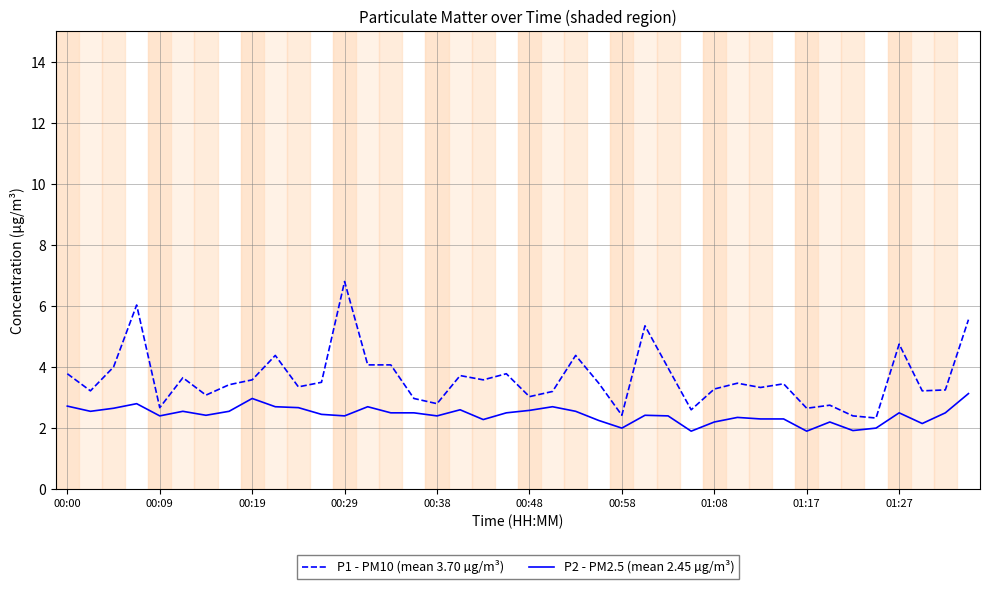

Which series has the largest total across all categories?

P1 - PM10 (mean 3.70 µg/m³)